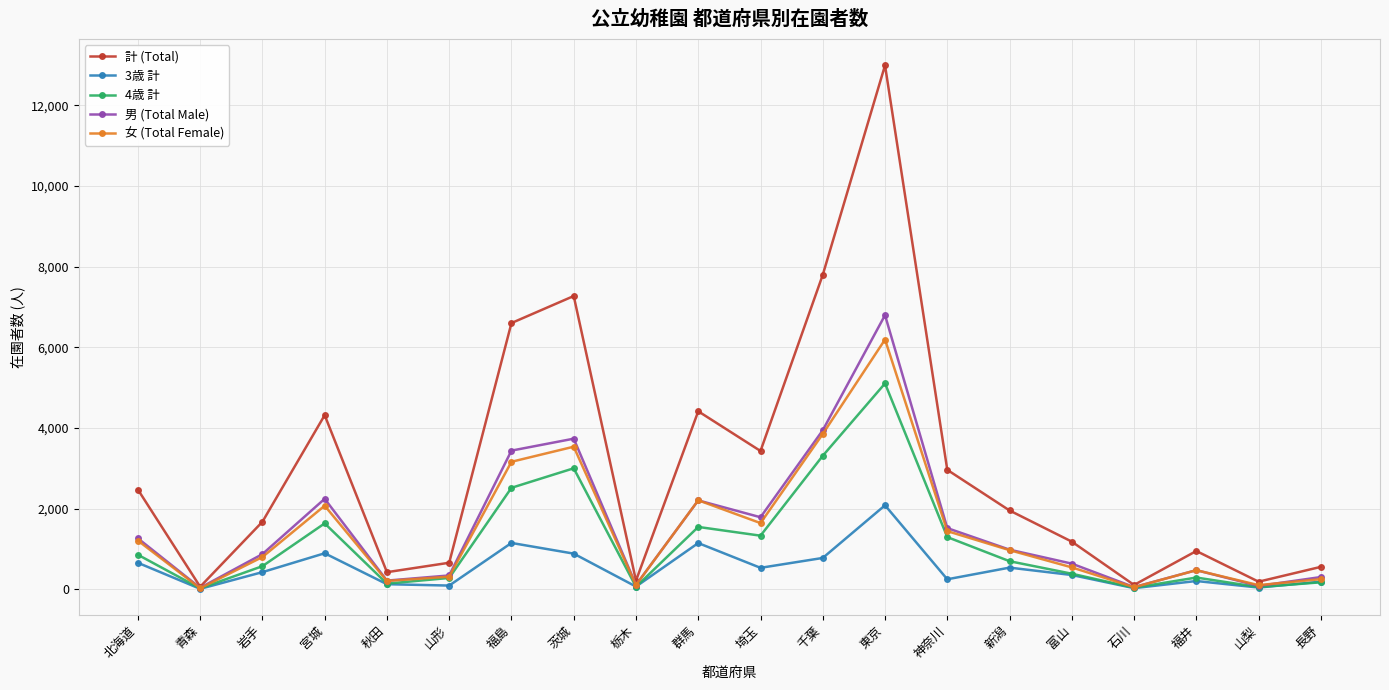

How many data points does each series have?

20